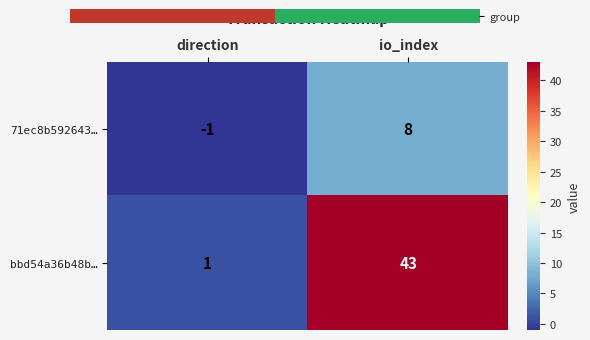

Reading right to left, extract all data points from this chart.

71ec8b592643…: 8	-1
bbd54a36b48b…: 43	1